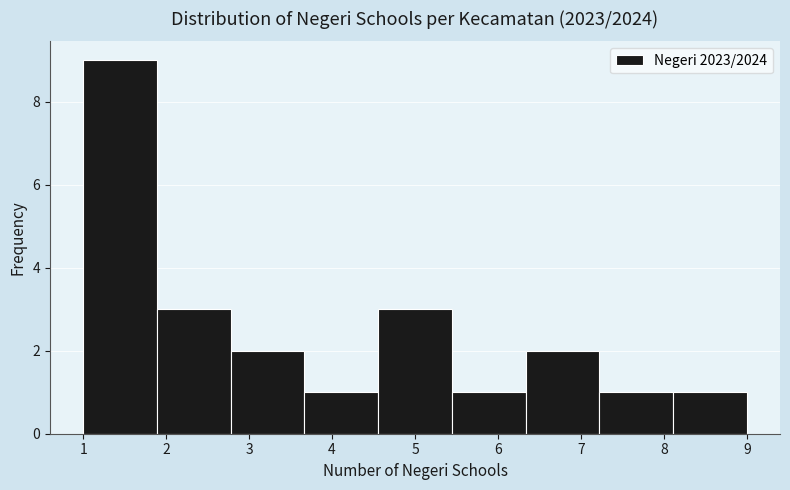

Over which range of the x-axis is the bar tallest?

1.0 to 1.9